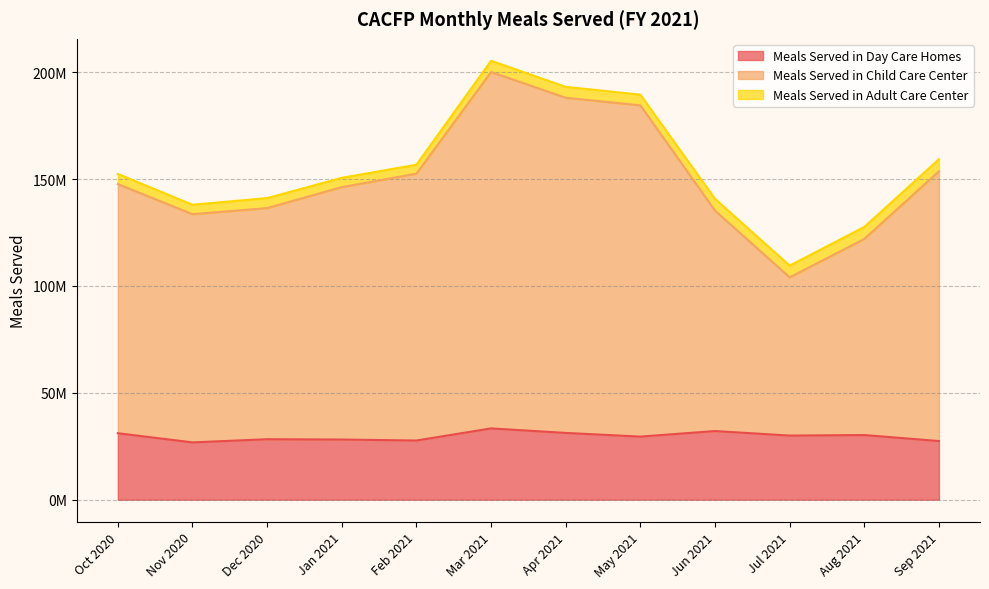

At which label does Meals Served in Day Care Homes reach its minimum?

Nov 2020